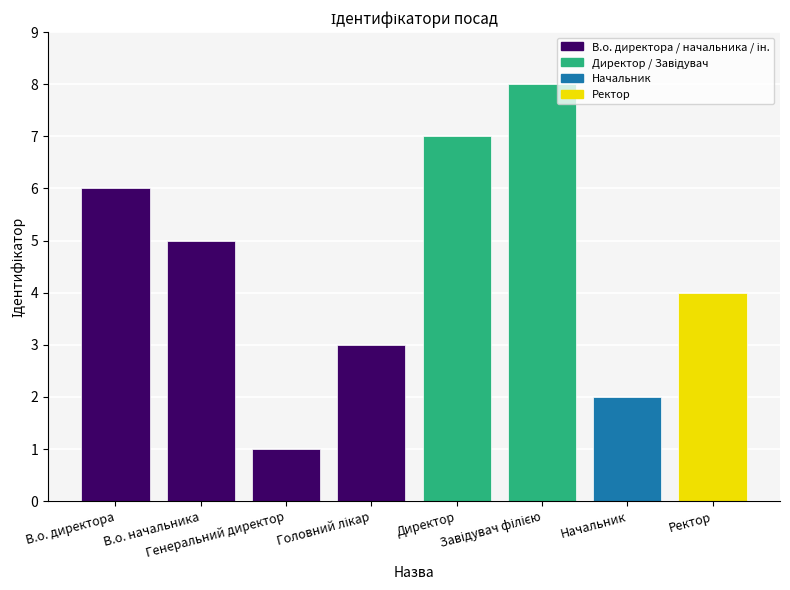

What is the difference between the second highest and minimum values?

6